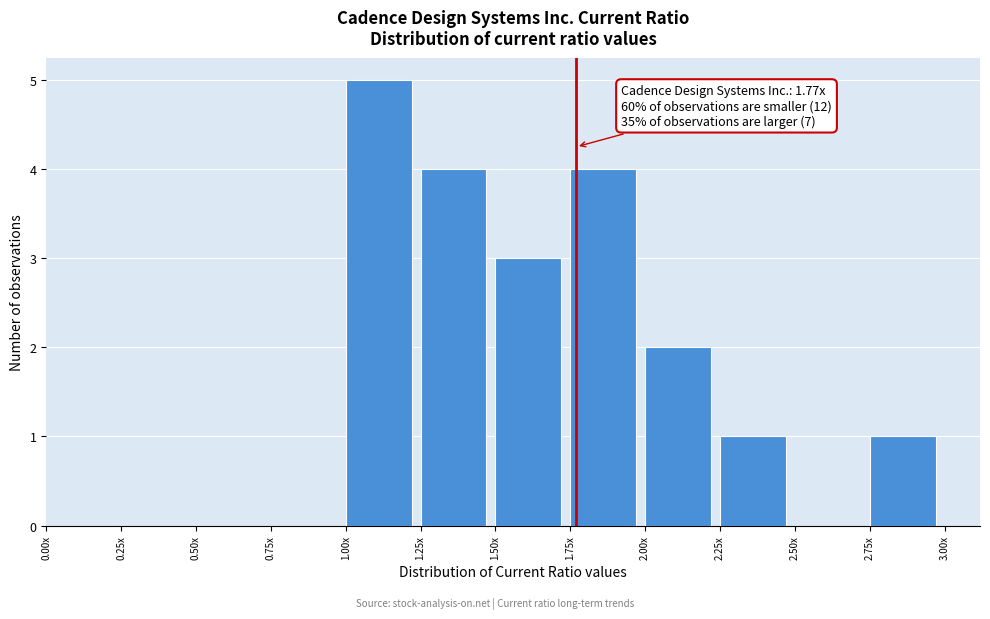

Reading left to right, what are all the values shown in this chart?

0.00x=0	0.25x=0	0.50x=0	0.75x=0	1.00x=5	1.25x=4	1.50x=3	1.75x=4	2.00x=2	2.25x=1	2.50x=0	2.75x=1